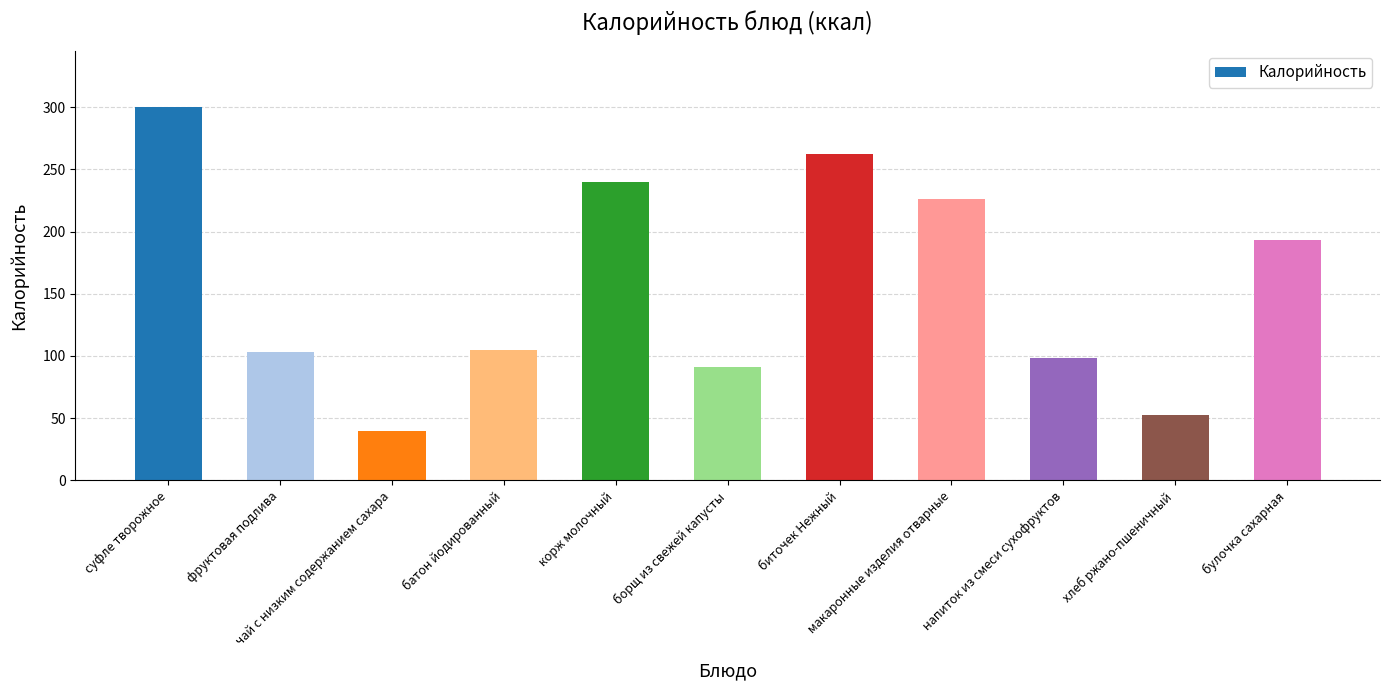

How many distinct data groups are displayed?

1